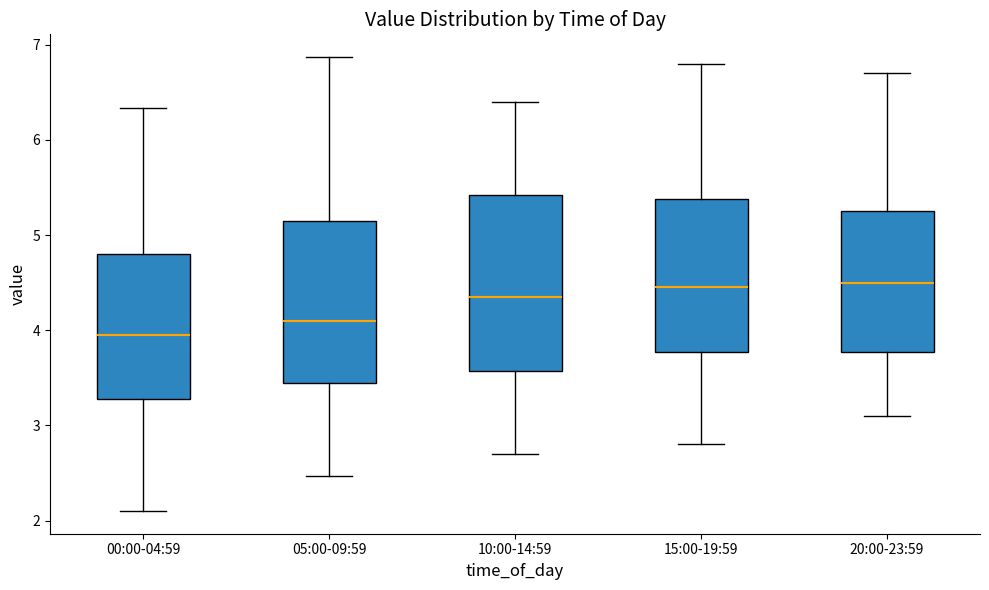

Reading left to right, read every box against the y-axis: the position of its median line, the range the box covers, and the ends of its whiskers. The values are not printed on the chart, so give them approximately, as read against the axis.

00:00-04:59: median 4.0, box 3.3 to 4.8, whiskers 2.1 to 6.3
05:00-09:59: median 4.1, box 3.5 to 5.1, whiskers 2.5 to 6.9
10:00-14:59: median 4.4, box 3.6 to 5.4, whiskers 2.7 to 6.4
15:00-19:59: median 4.5, box 3.8 to 5.4, whiskers 2.8 to 6.8
20:00-23:59: median 4.5, box 3.8 to 5.3, whiskers 3.1 to 6.7